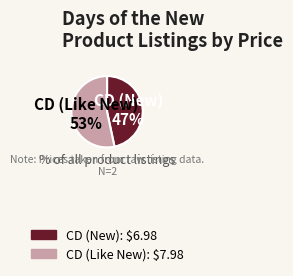

How many slices are in this pie chart?

2